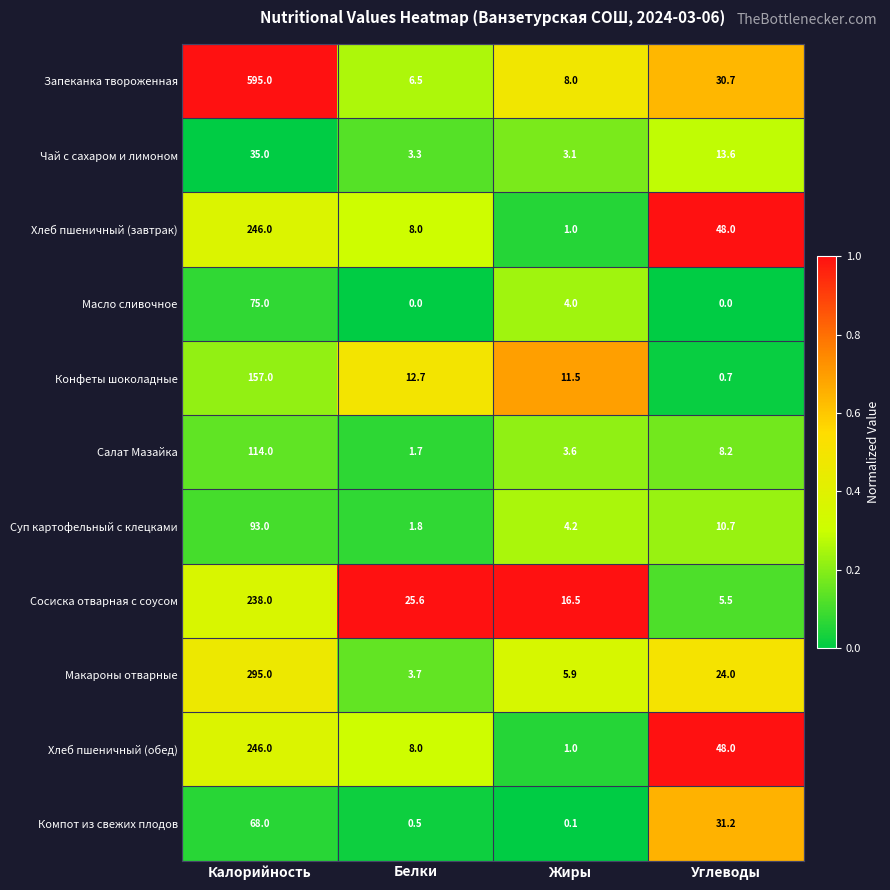

Which series has the largest range (max minus min)?

Запеканка твороженная